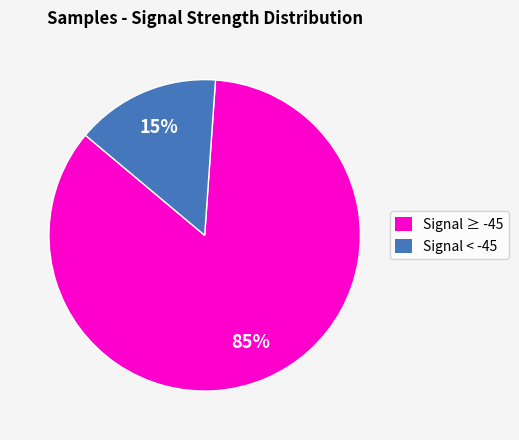

Is there any slice that represents more than half of the pie?

Yes